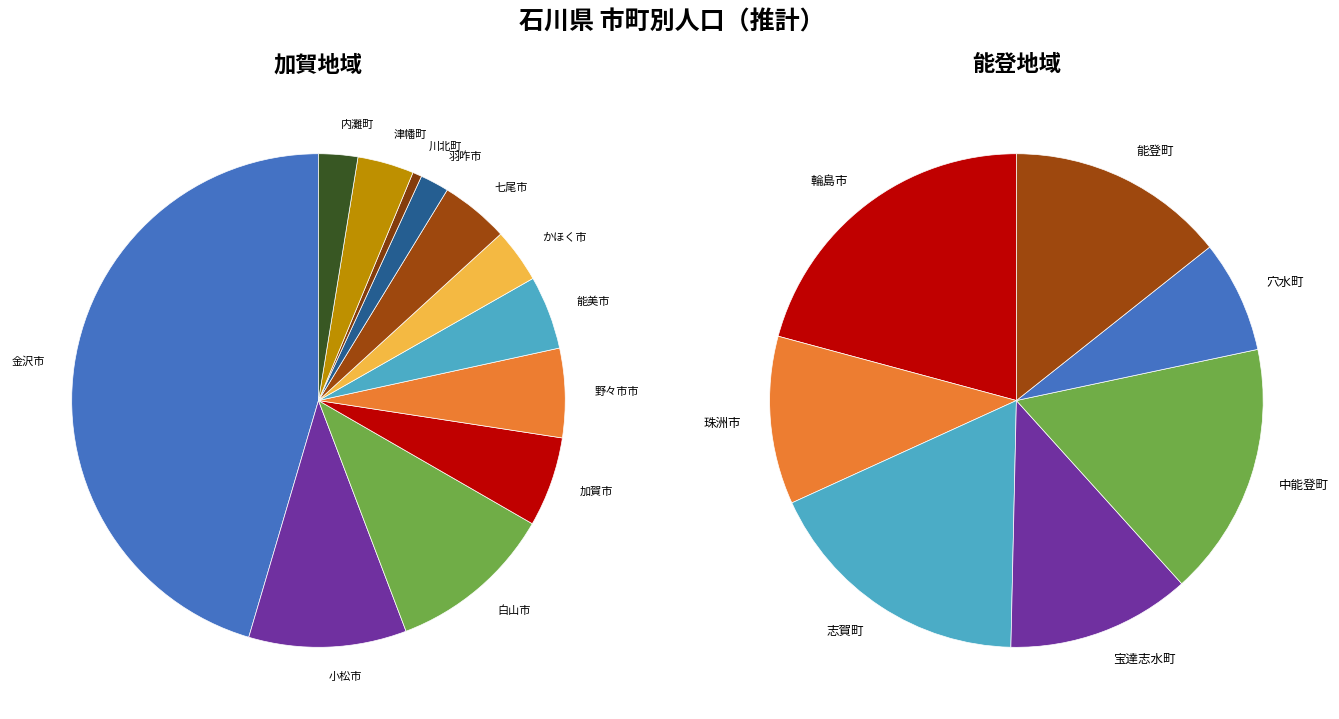

Count the number of slices in the pie.

19